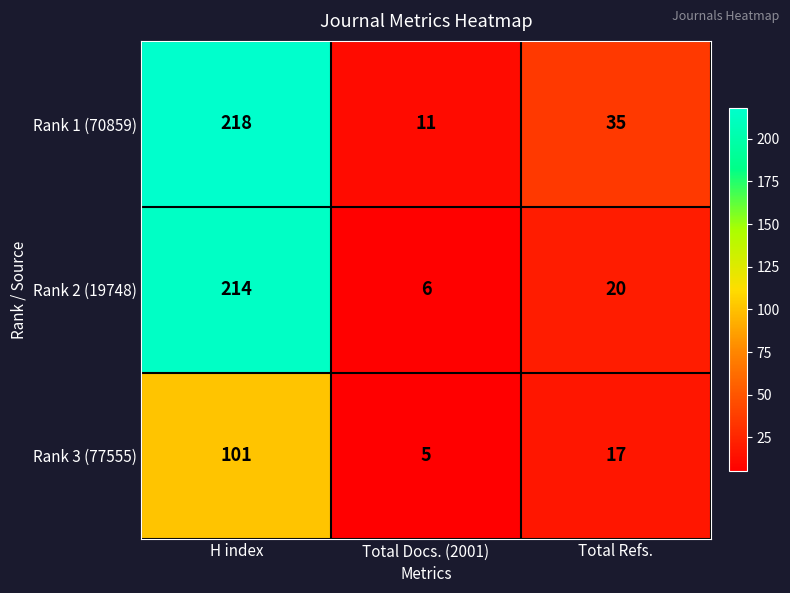

What is the sum of the Rank 2 (19748) values at Total Refs. and H index?

234